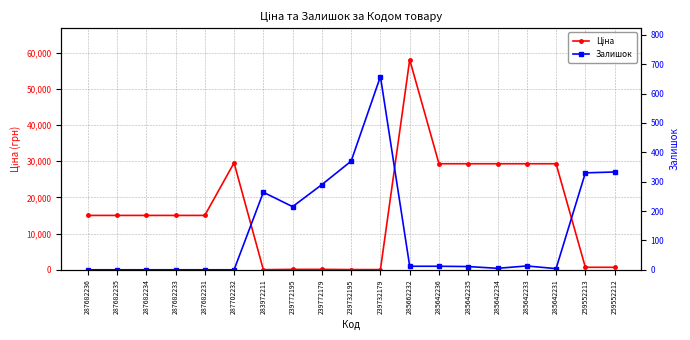

Does the chart display data point markers on the line(s)?

Yes